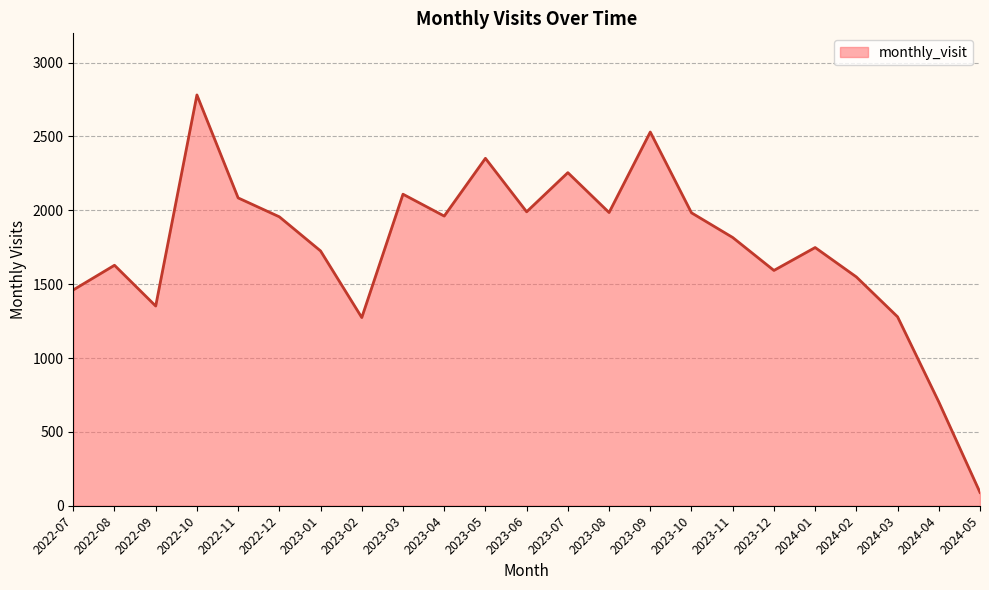

What is the difference between the maximum and minimum values?

2691